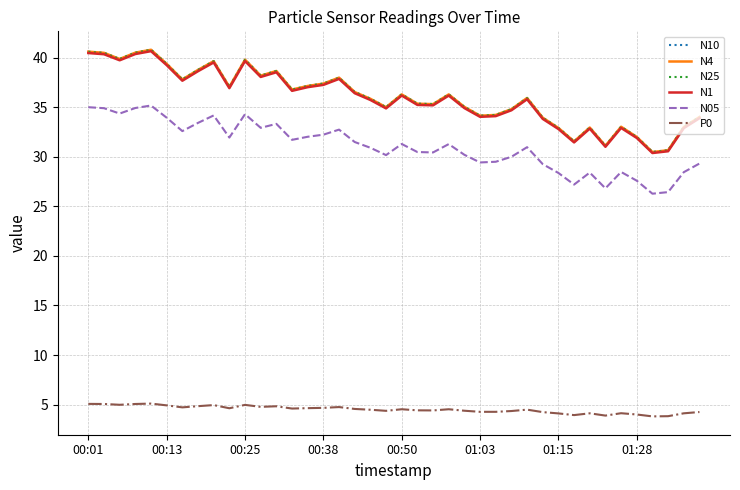

What is the maximum value shown in the chart?

40.8